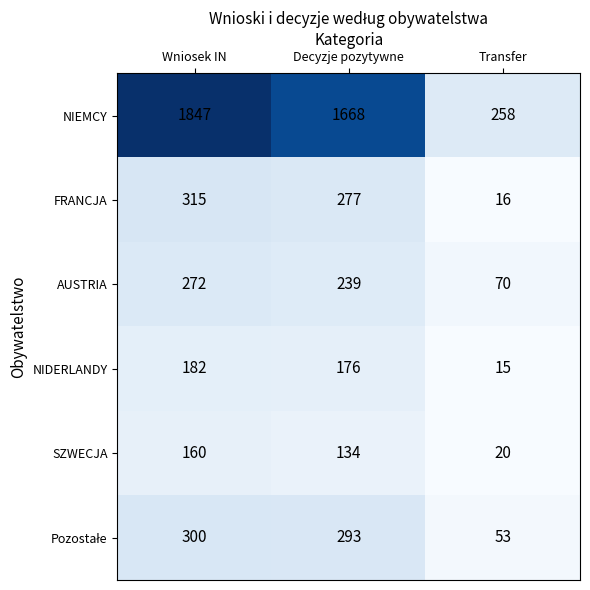

The value of NIDERLANDY at Decyzje pozytywne is 176. True or false?

True